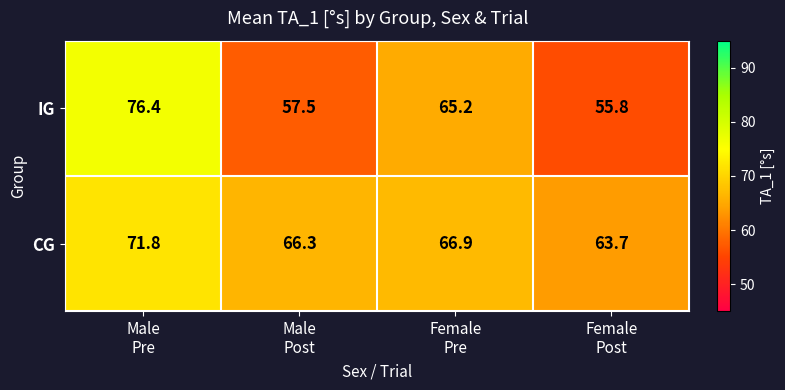

What is the sum of all IG values?

254.9